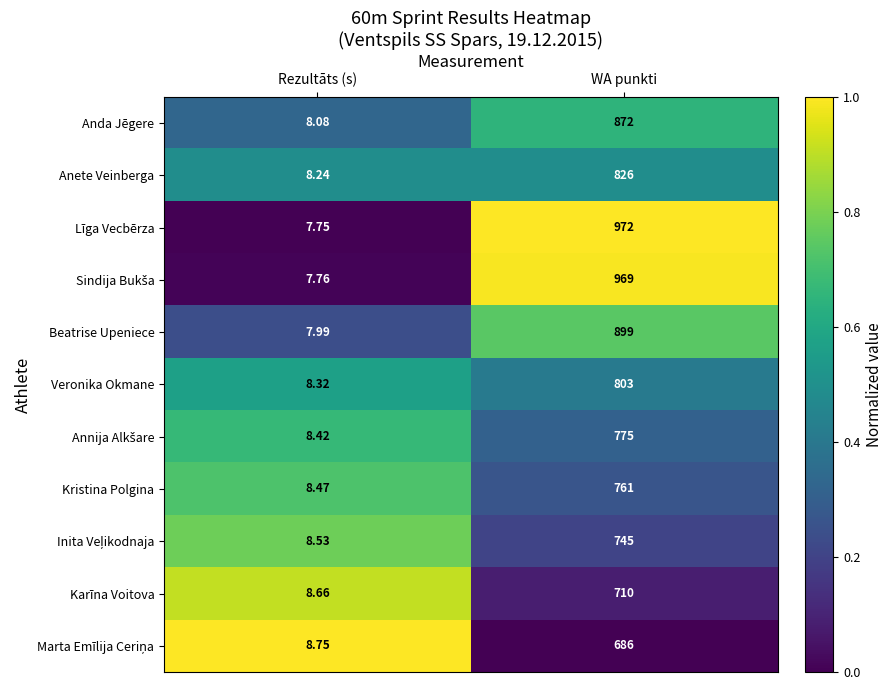

Which label corresponds to the largest value in the chart?

WA punkti